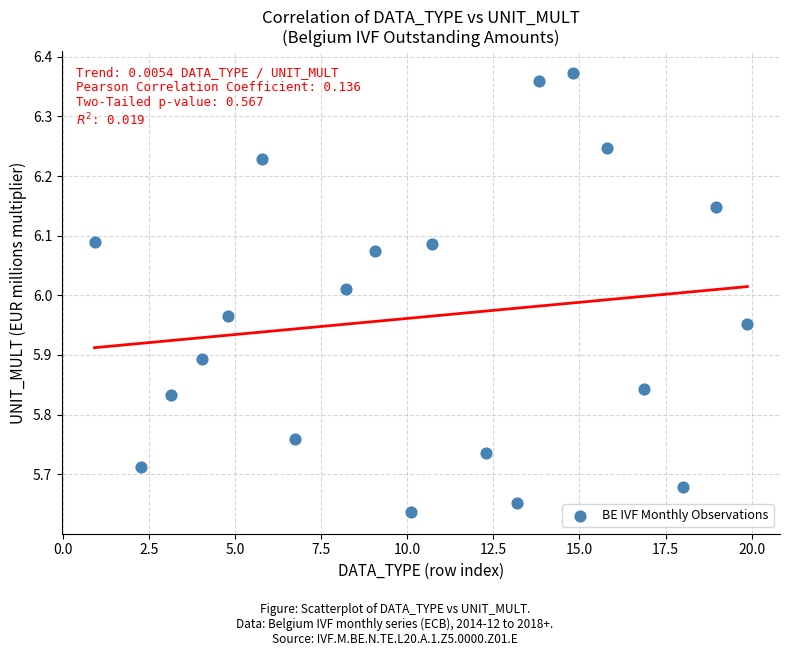

What is the range of X values (max minus min)?

19.0